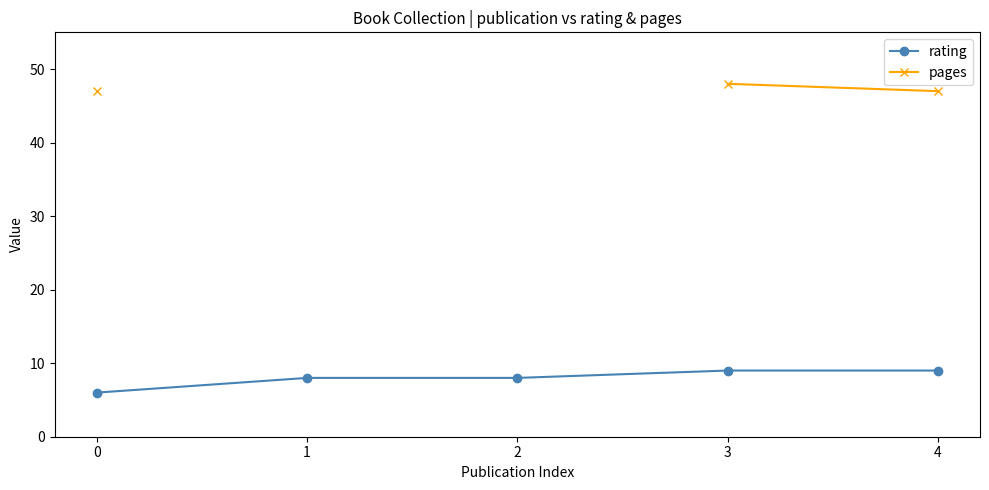

Rank the series at 1 from highest to lowest value.

rating, pages